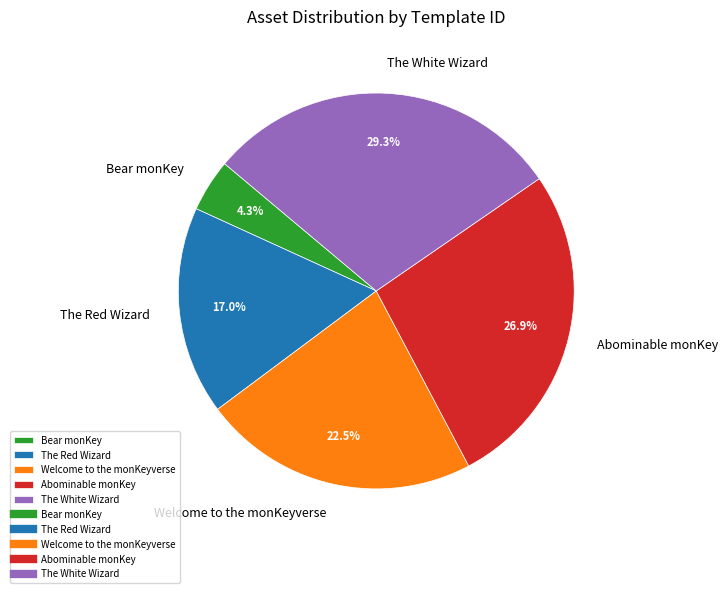

To the nearest percent, what is the combined percentage of The Red Wizard and Bear monKey?

21%